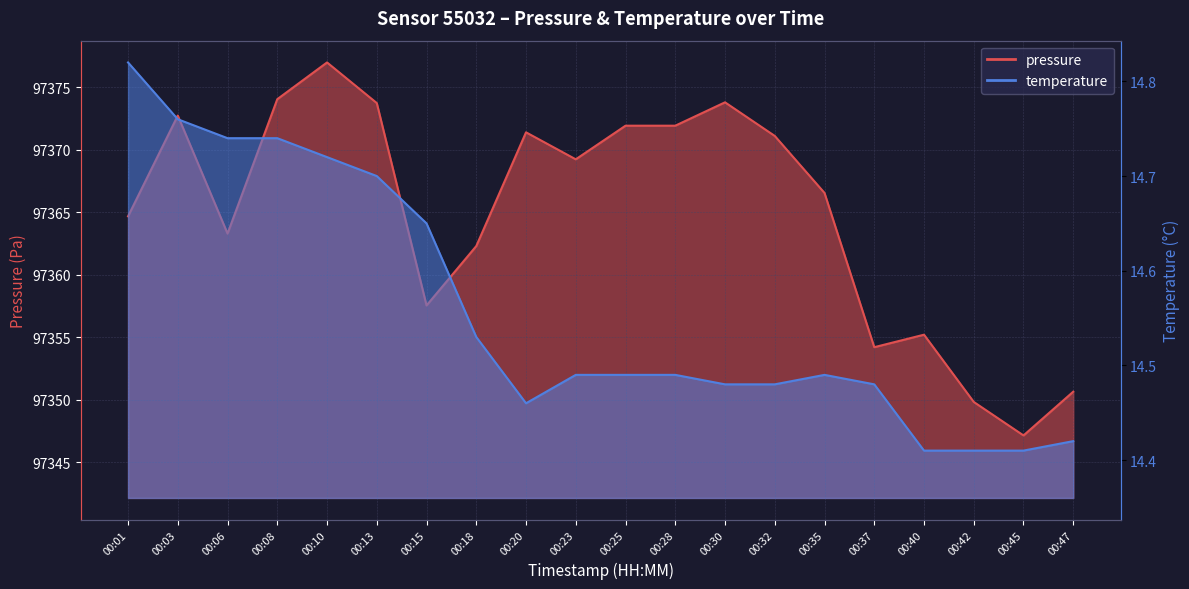

Where does the pressure series first go above 97369?

00:03